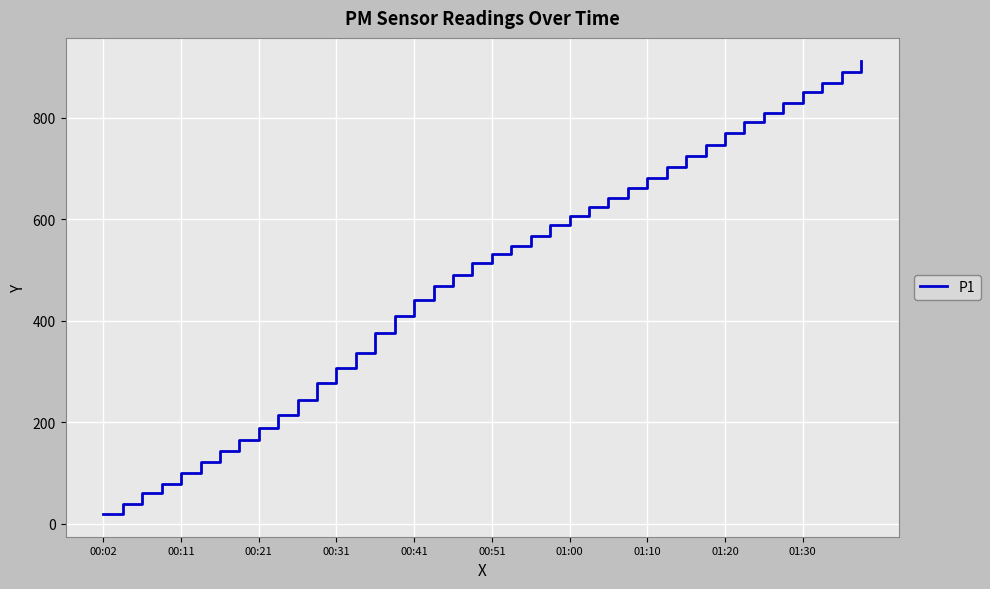

What is the maximum value shown in the chart?

912.8